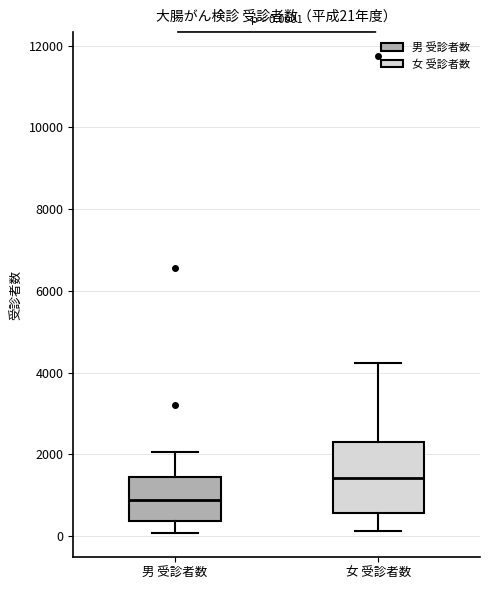

Which box has the highest median line?

女 受診者数